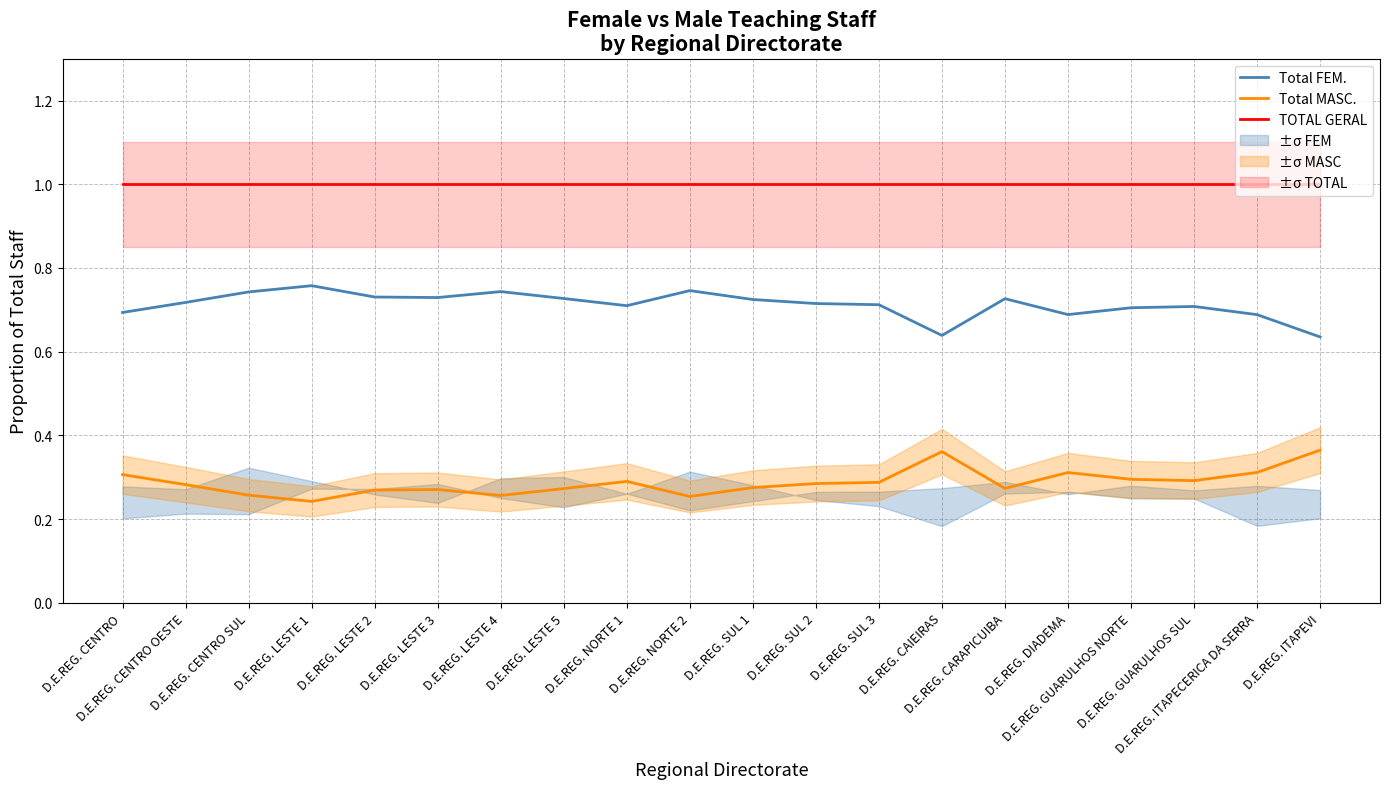

What is the spread (max minus min) of values at D.E.REG. LESTE 2?

0.7